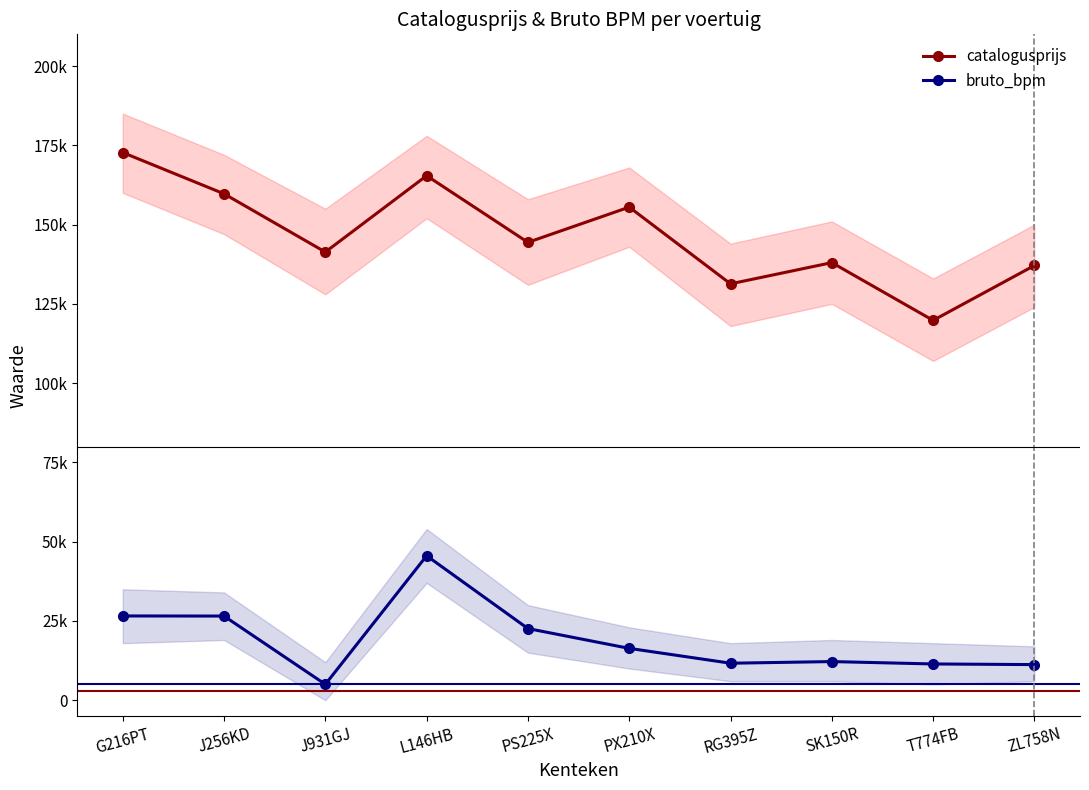

How many data points in catalogusprijs are less than 144401?

5